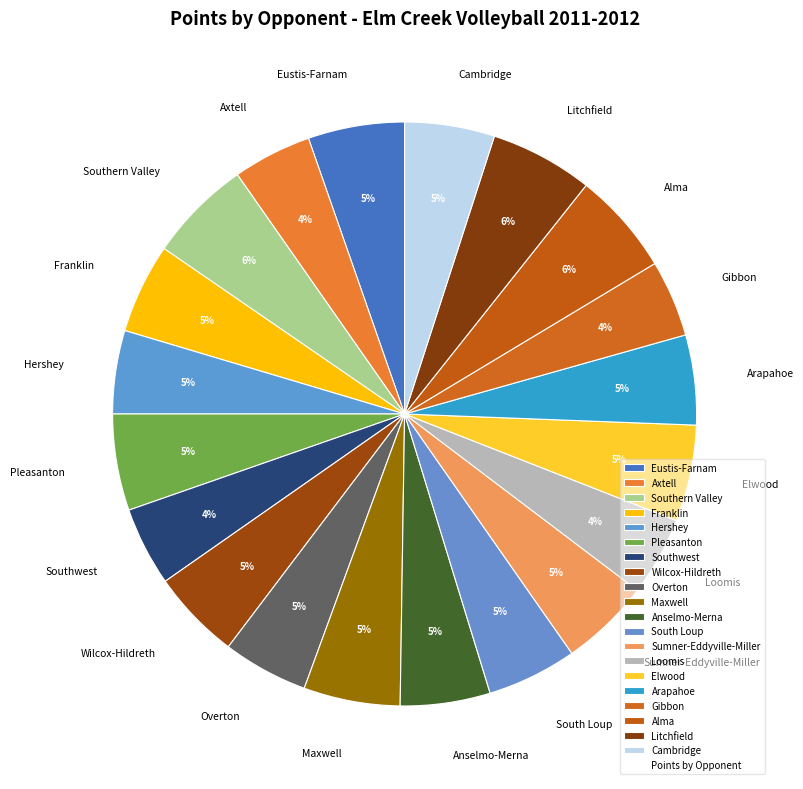

Count the number of slices in the pie.

20